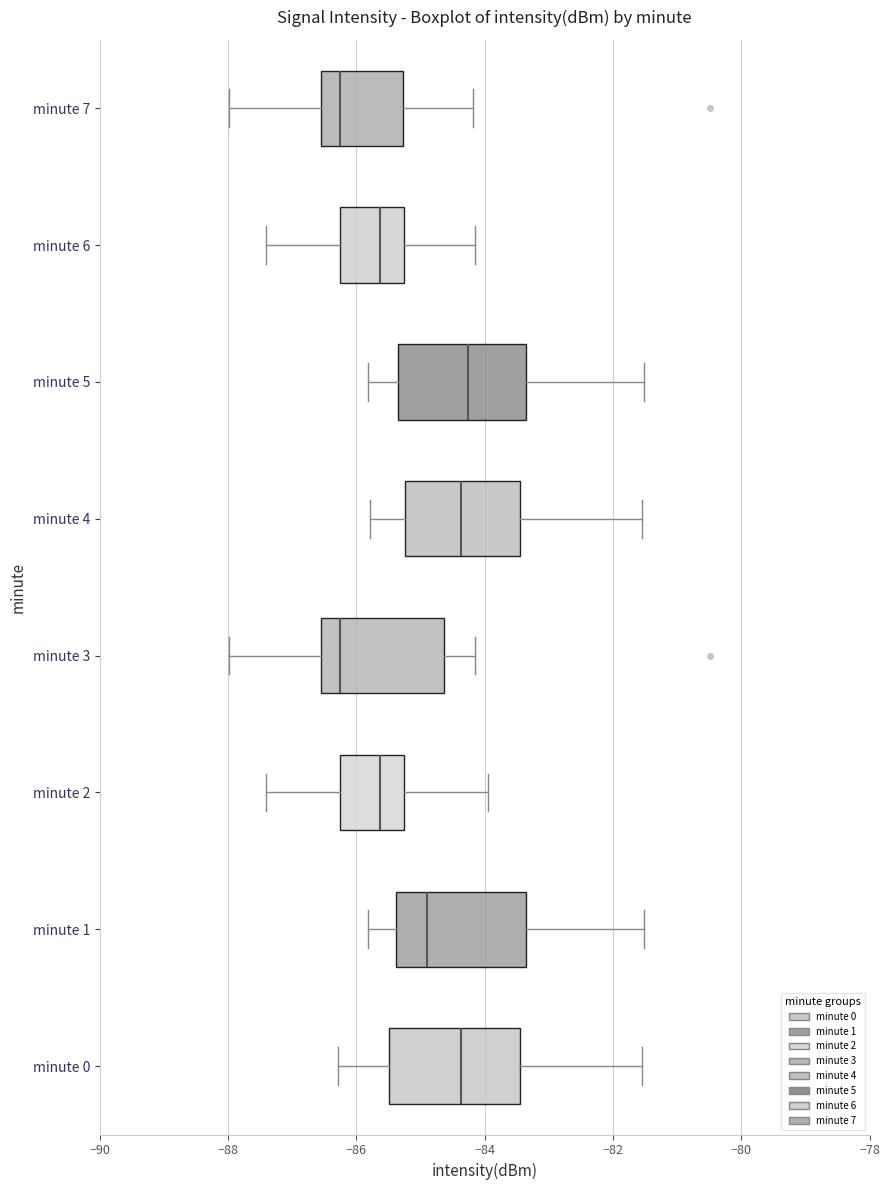

Reading bottom to top, read every box against the x-axis: the position of its median line, the range the box covers, and the ends of its whiskers. The values are not printed on the chart, so give them approximately, as read against the axis.

minute 0: median -84.4, box -85.4 to -83.4, whiskers -86.2 to -81.6
minute 1: median -84.8, box -85.4 to -83.4, whiskers -85.8 to -81.6
minute 2: median -85.6, box -86.2 to -85.2, whiskers -87.4 to -84.0
minute 3: median -86.2, box -86.6 to -84.6, whiskers -88.0 to -84.2
minute 4: median -84.4, box -85.2 to -83.4, whiskers -85.8 to -81.6
minute 5: median -84.2, box -85.4 to -83.4, whiskers -85.8 to -81.6
minute 6: median -85.6, box -86.2 to -85.2, whiskers -87.4 to -84.2
minute 7: median -86.2, box -86.6 to -85.2, whiskers -88.0 to -84.2